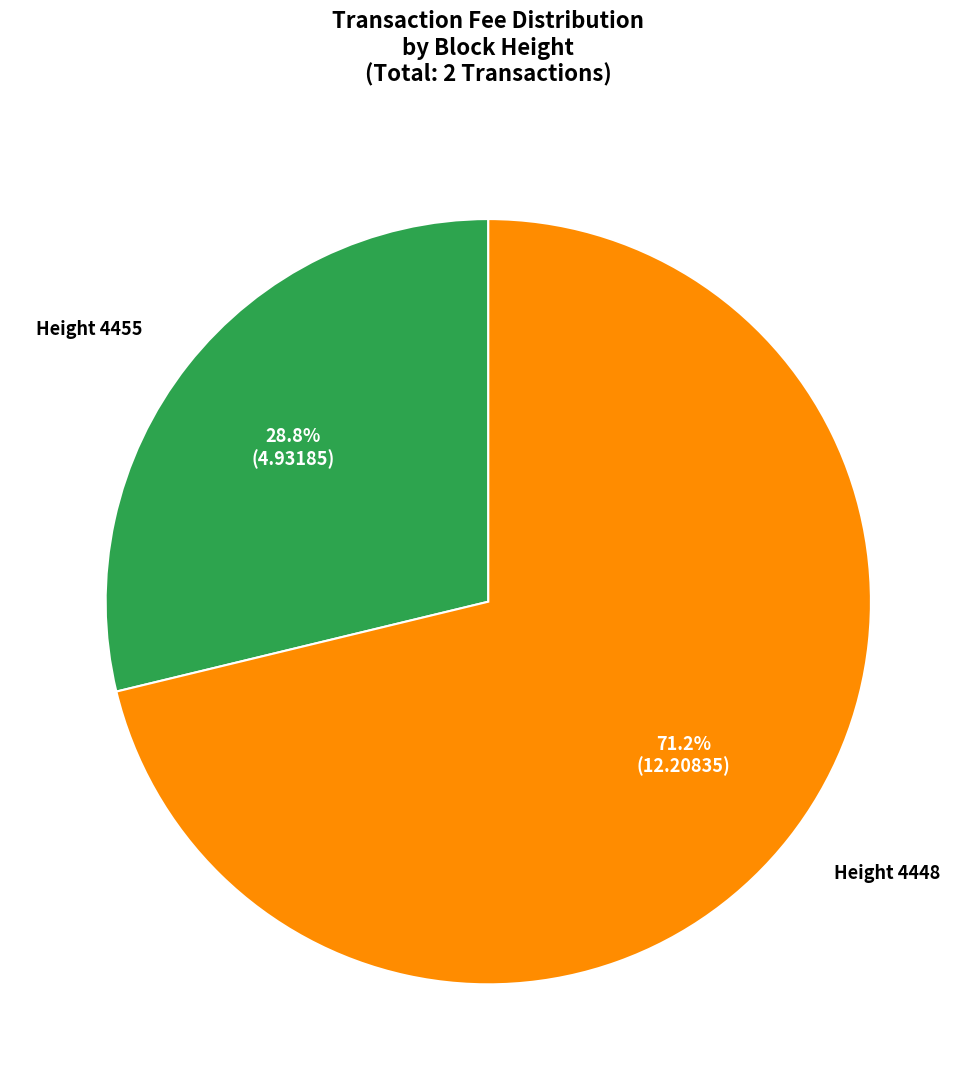

Is the sum of Height 4455 and Height 4448 greater than half?

Yes